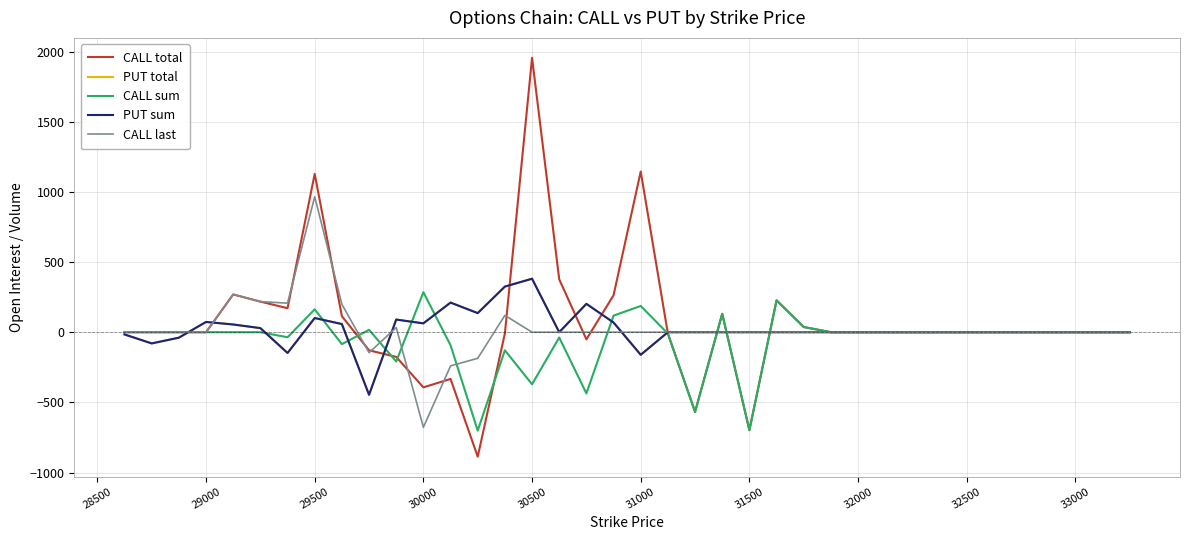

How many values in CALL sum are below zero?

12